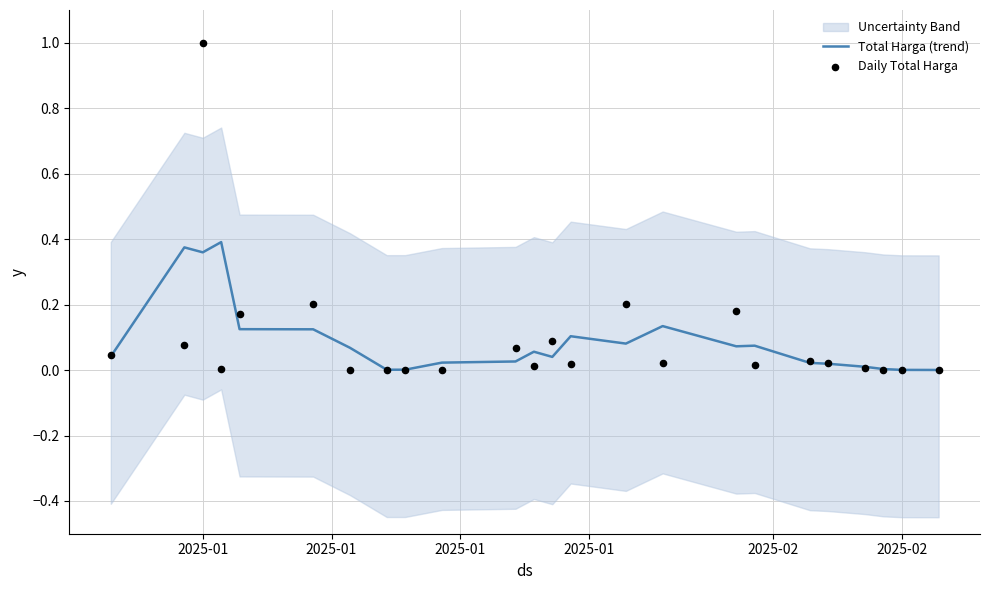

At how many categories does at least one series exceed 0?

24